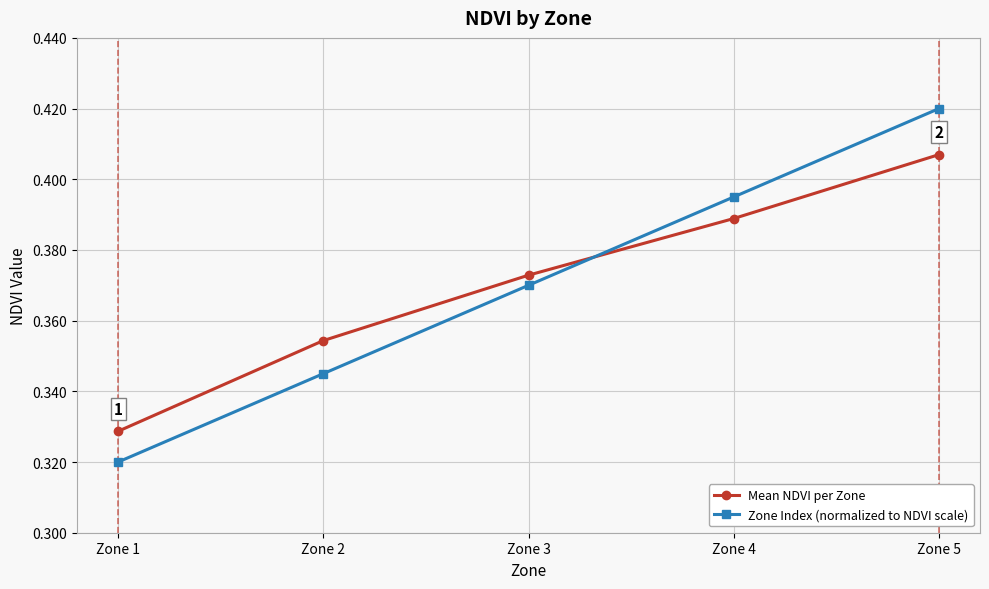

At which category does the chart reach its minimum across all series?

Zone 1